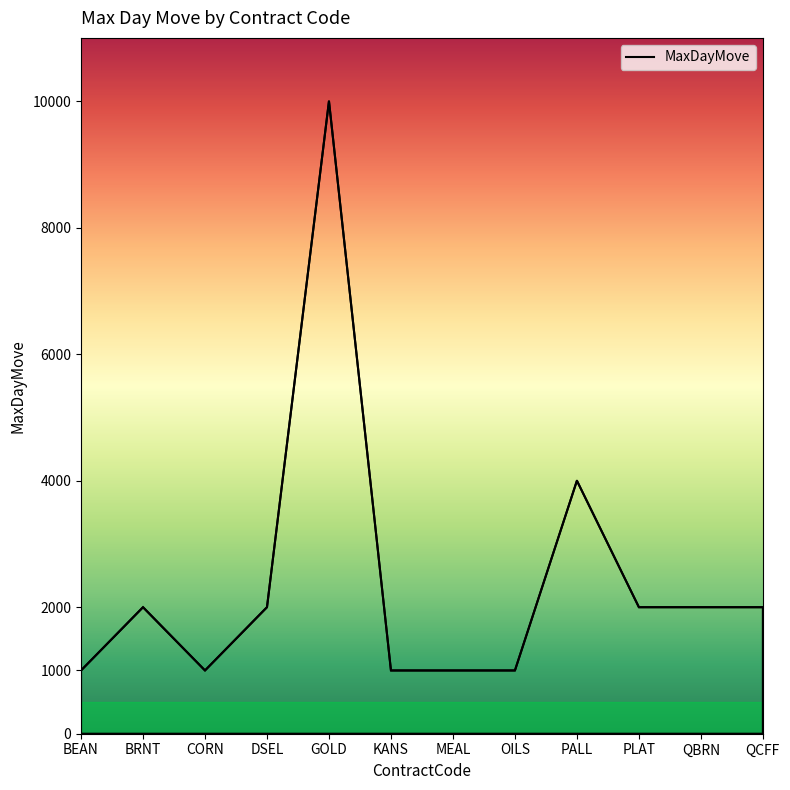

Count the values in the range 1000 to 2000.

10